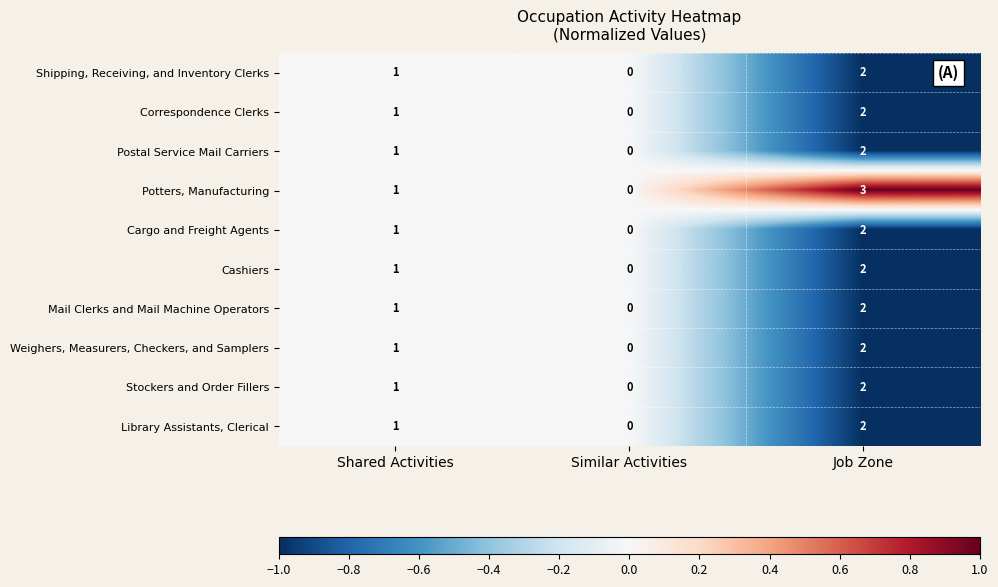

Which series changed the most between Shared Activities and Job Zone?

Potters, Manufacturing